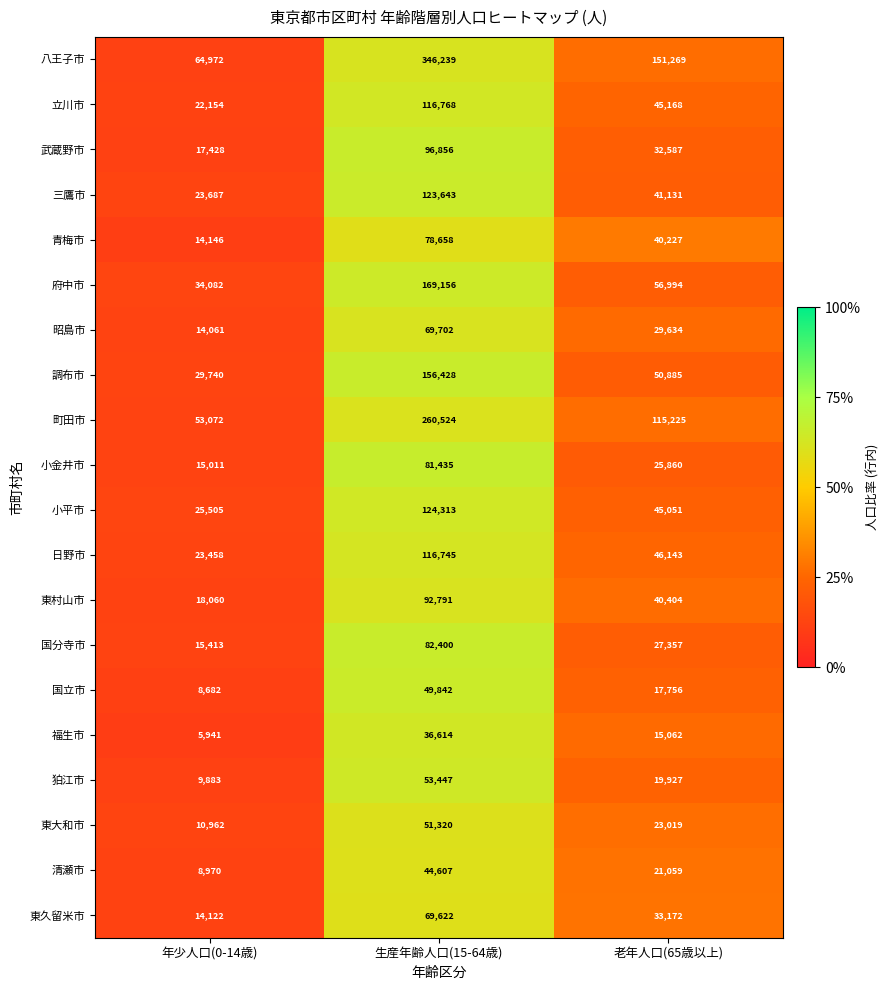

Which series has the largest total across all categories?

八王子市